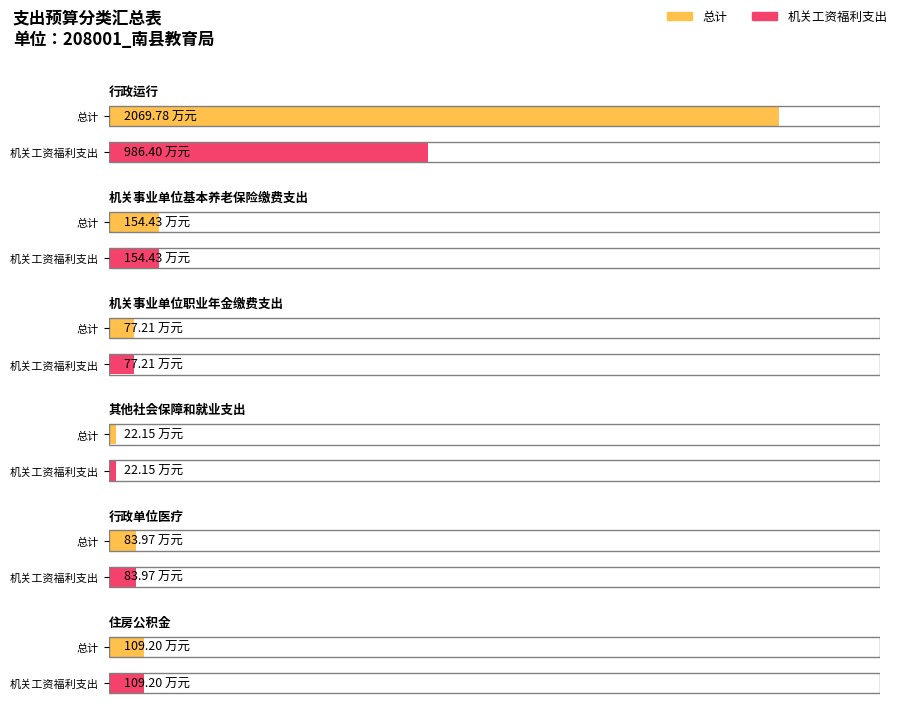

Reading right to left, list all the values displayed in this chart.

机关工资福利支出: 住房公积金=109.2	行政单位医疗=84.0	其他社会保障和就业支出=22.2	机关事业单位职业年金缴费支出=77.2	机关事业单位基本养老保险缴费支出=154.4	行政运行=986.4
总计: 住房公积金=109.2	行政单位医疗=84.0	其他社会保障和就业支出=22.2	机关事业单位职业年金缴费支出=77.2	机关事业单位基本养老保险缴费支出=154.4	行政运行=2069.8